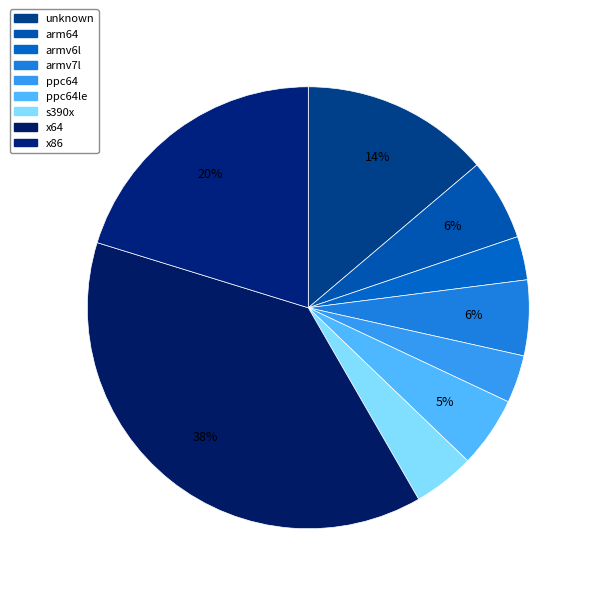

To the nearest percent, what percentage of the pie is unknown?

14%